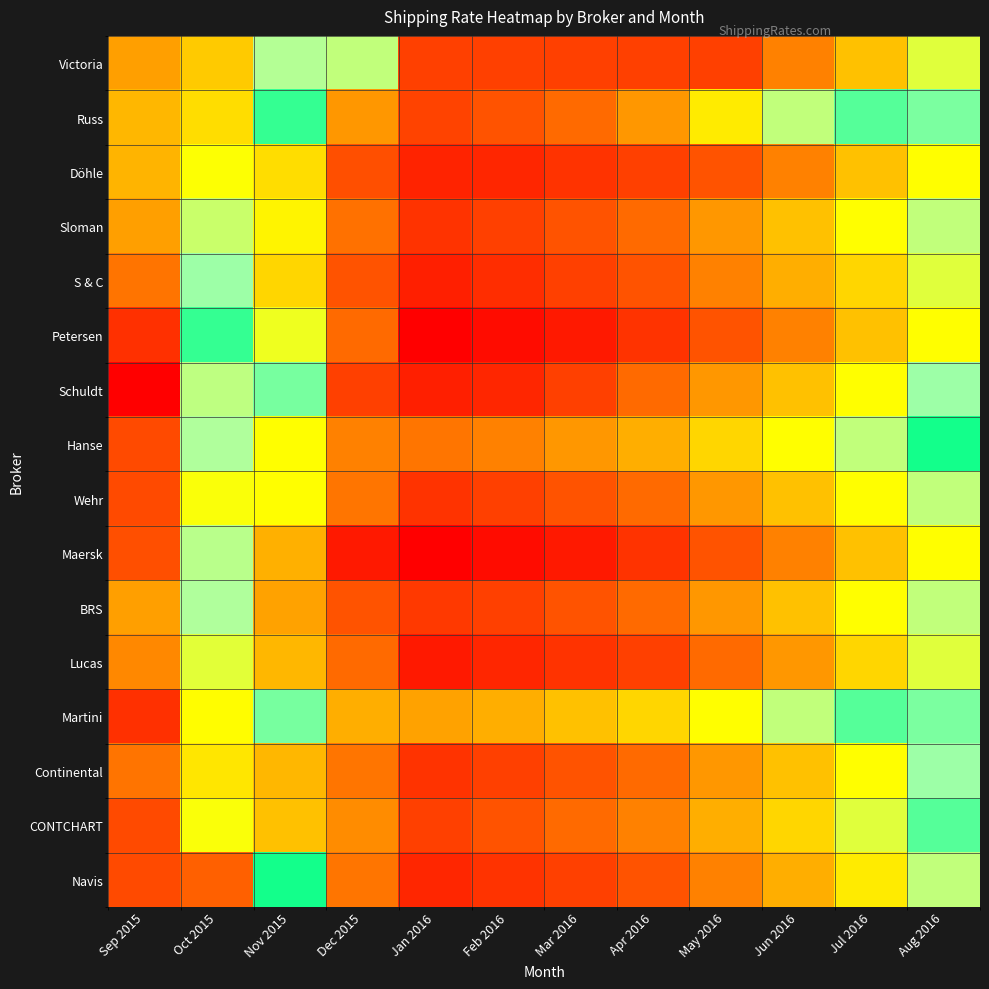

Which category has the lowest value across all series?

Jan 2016